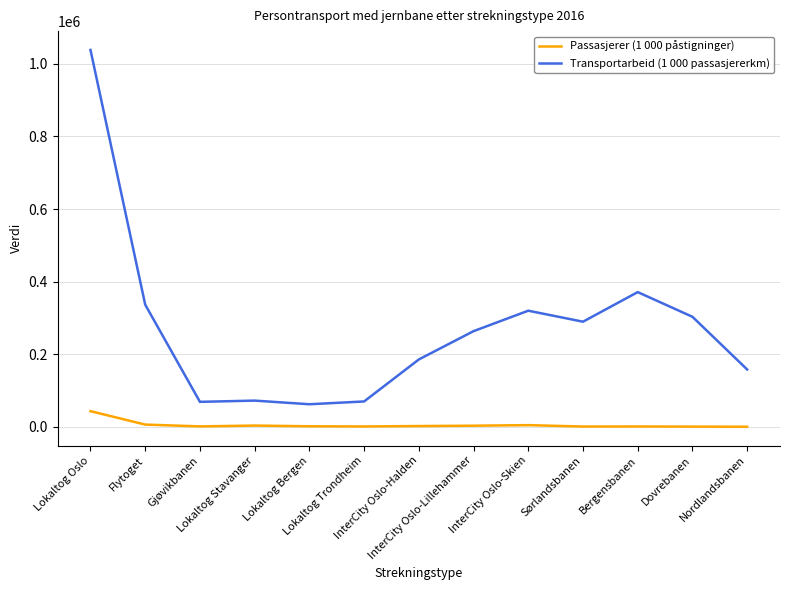

Is this an area chart (filled region under the line)?

No